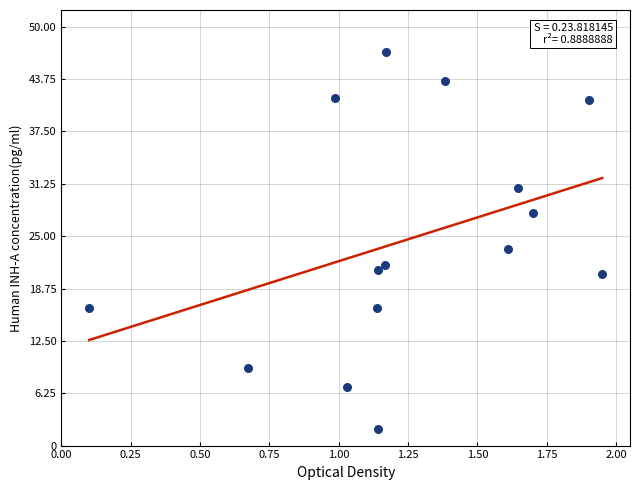

What is the range of Y values (max minus min)?

45.0